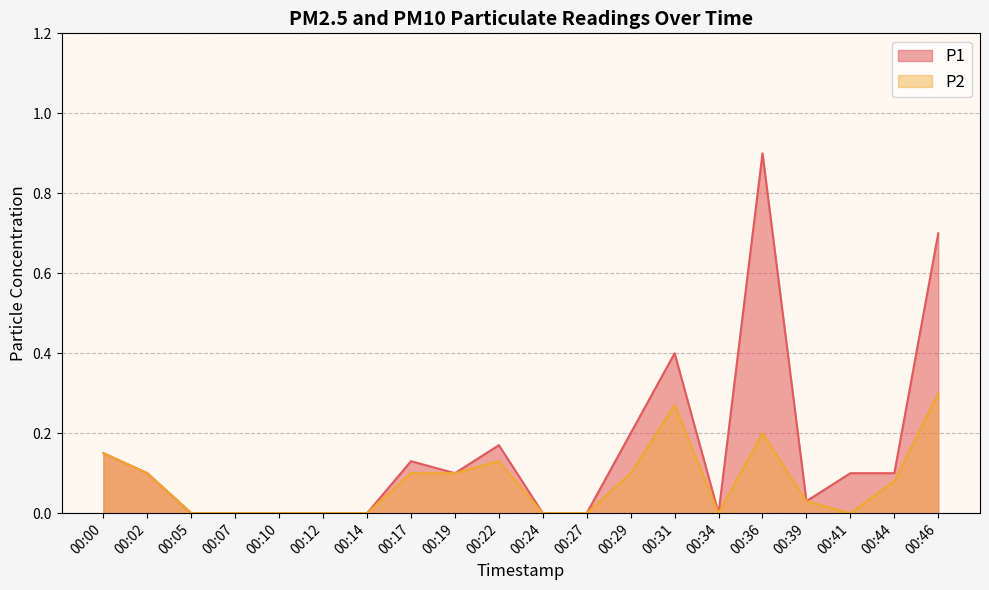

What is the approximate value of P1 at 00:36?

0.9